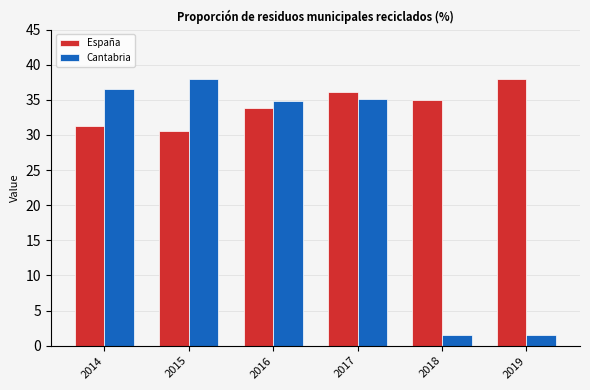

What is the difference between the second highest and second lowest values in the Cantabria series?

34.9